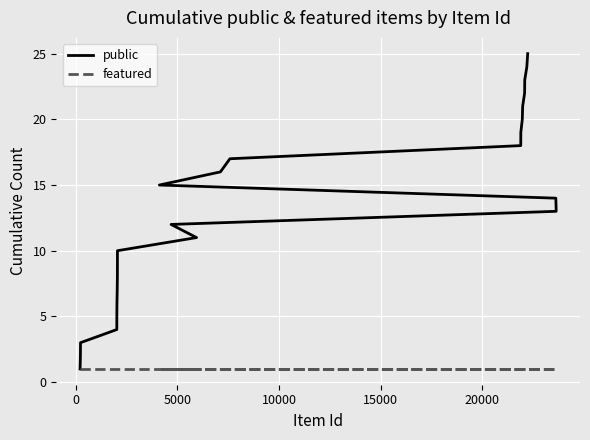

Reading left to right, what are all the values shown in this chart?

public: 1	2	3	4	5	6	7	8	9	10	11	12	13	14	15	16	17	18	19	20	21	22	23	24	25
featured: 1	1	1	1	1	1	1	1	1	1	1	1	1	1	1	1	1	1	1	1	1	1	1	1	1